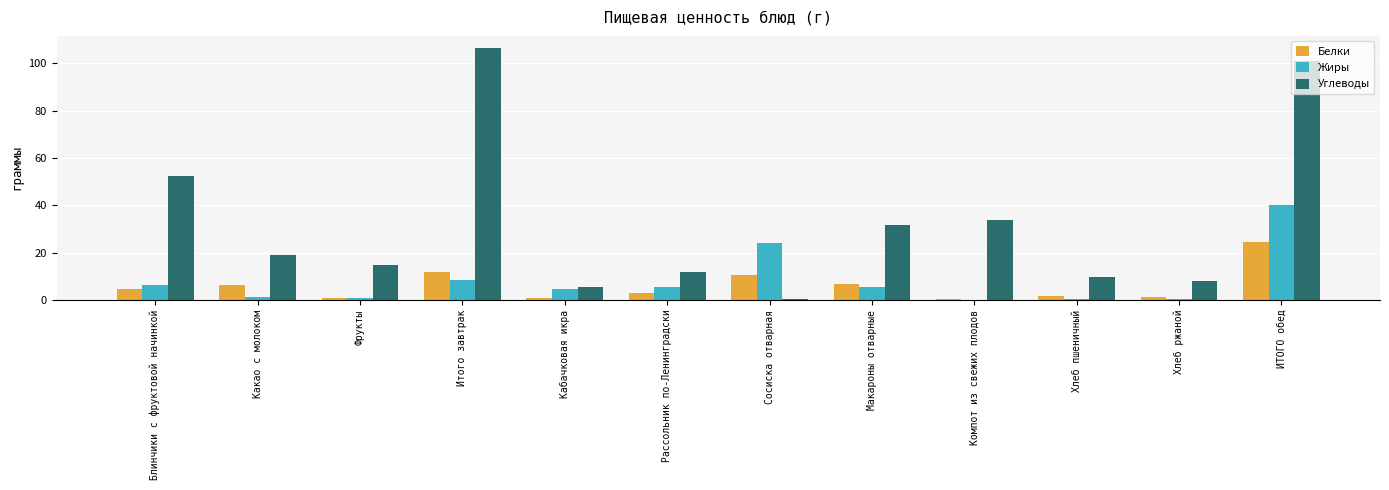

The value of Жиры at Кабачковая икра is 4.8. True or false?

True